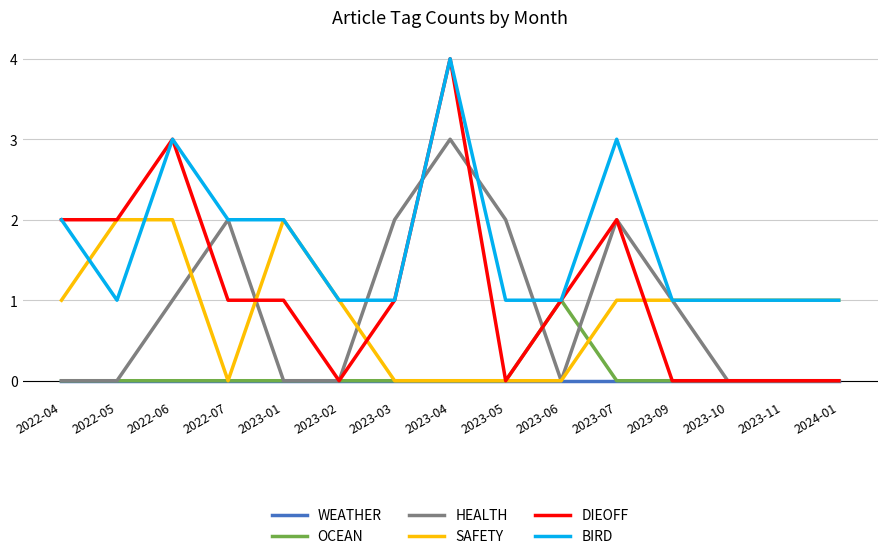

The value of SAFETY at 2023-07 is 2. True or false?

False